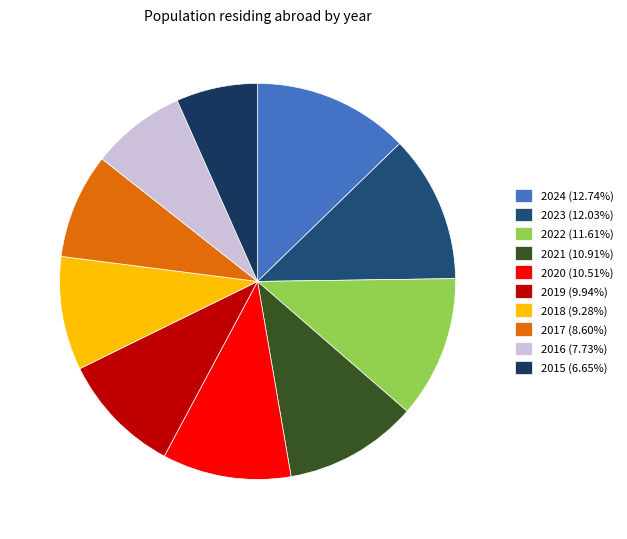

To the nearest percent, what portion does 2015 represent?

7%